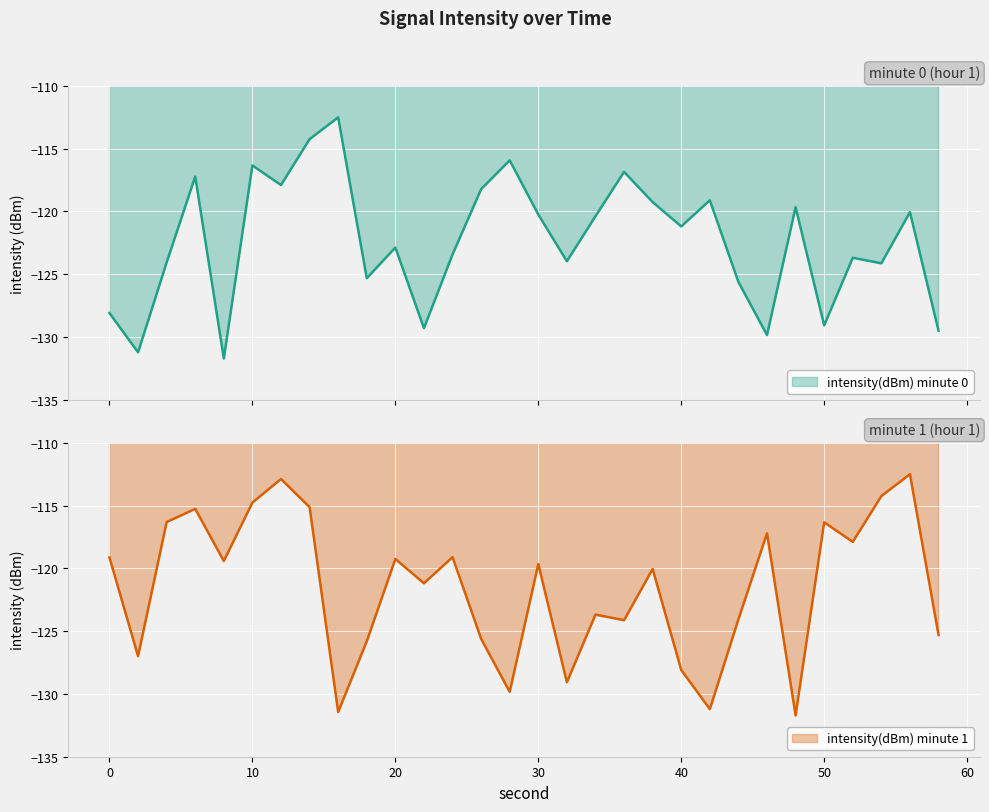

How many data points does each series have?

30